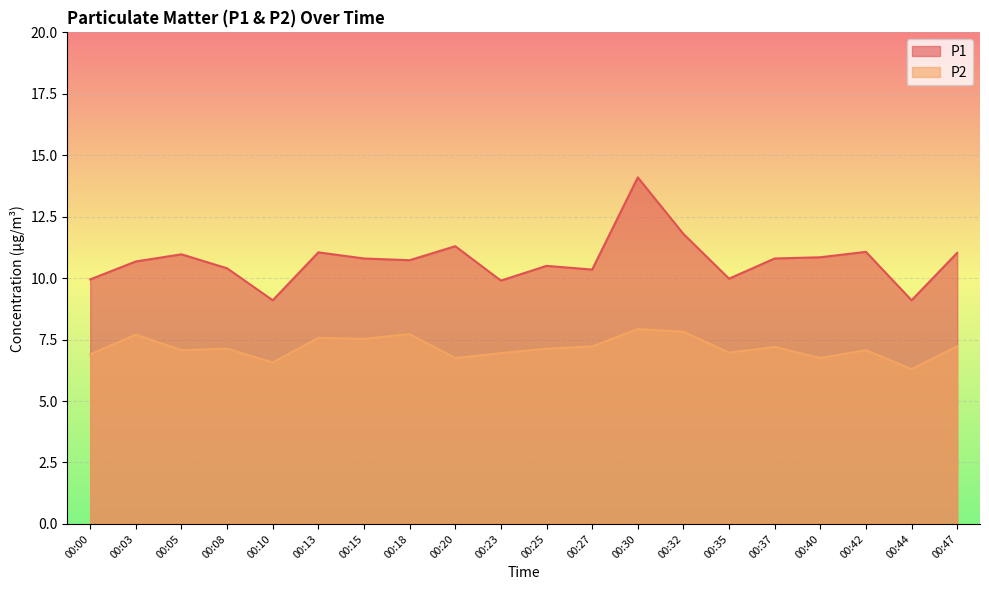

True or false: P2 has a value of 4.6 at 00:20.

False